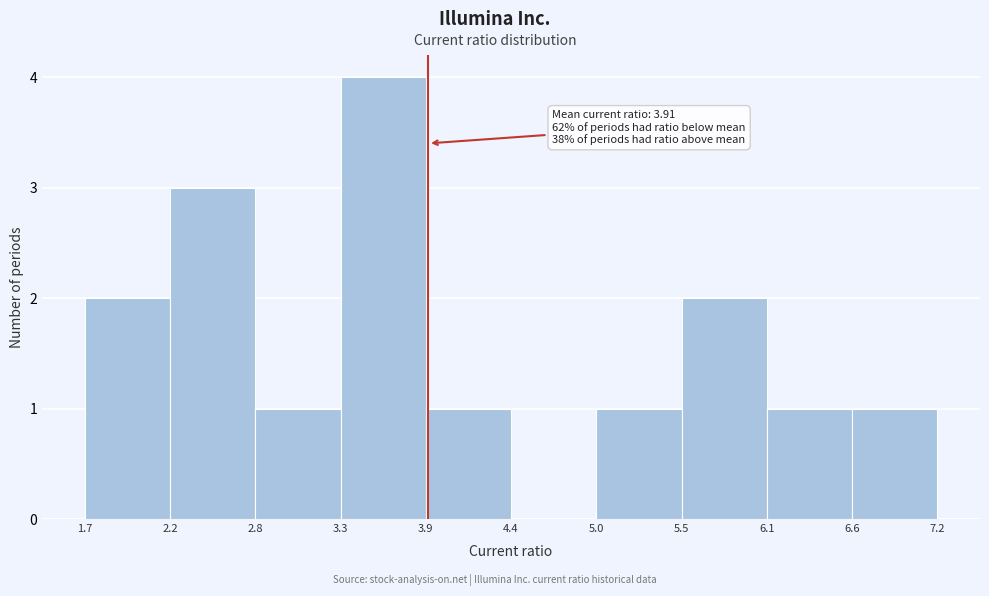

Which range on the x-axis has the tallest bar?

3.3 to 3.9